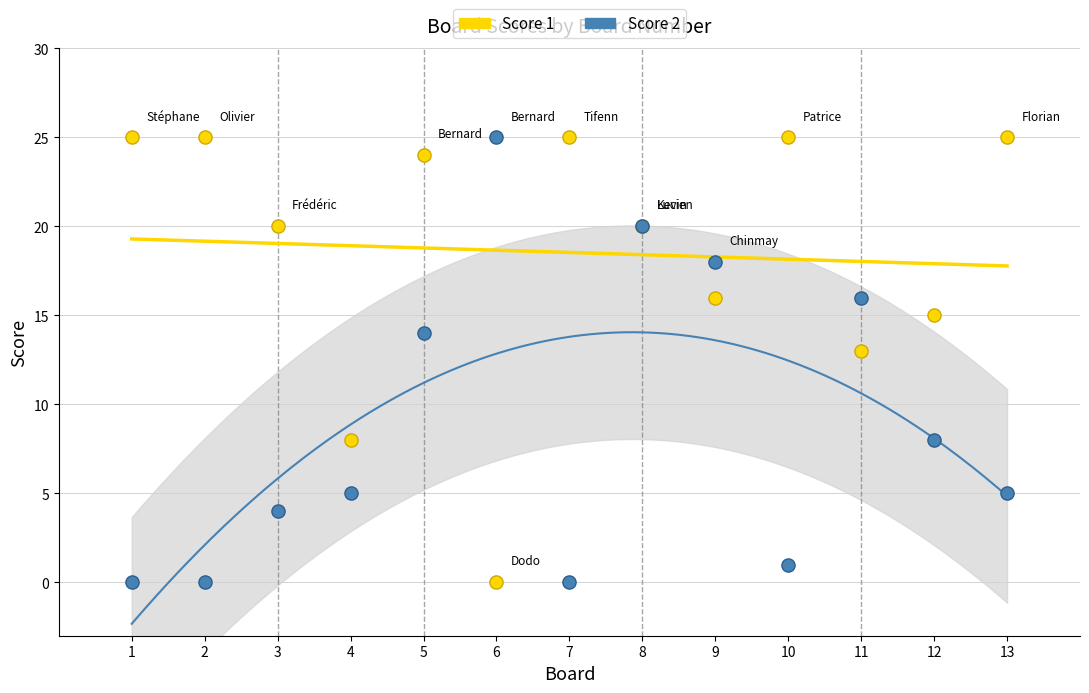

Across all series, what Y value is closest to 12?

13